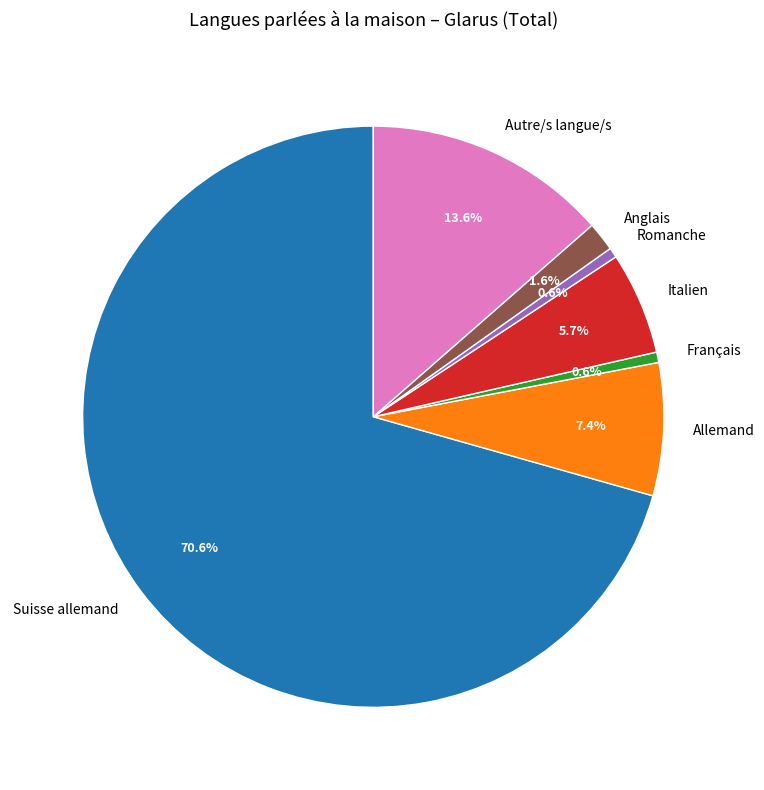

Does Suisse allemand represent more than half of the total?

Yes